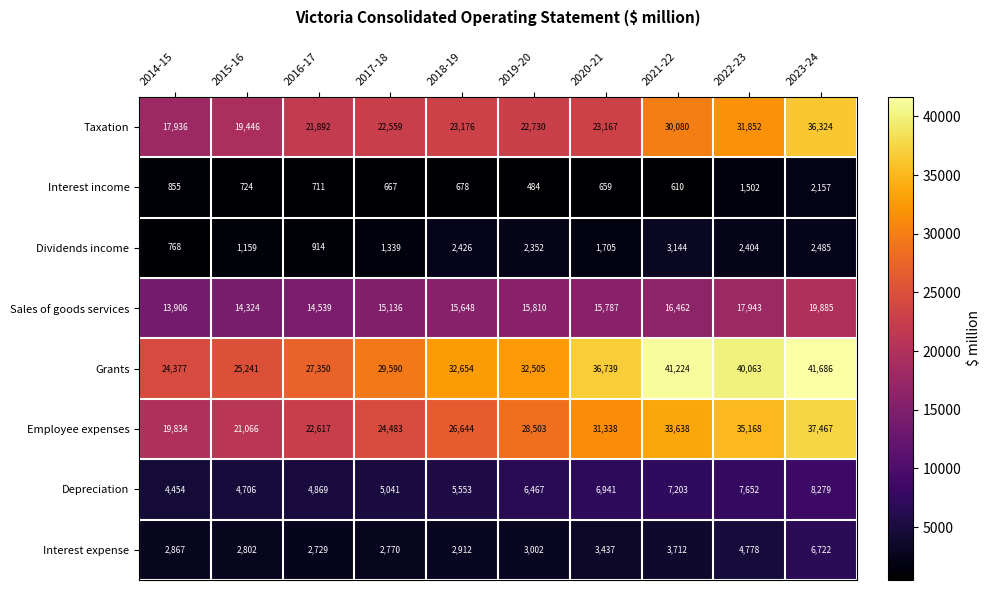

True or false: Sales of goods services has a value of 15810 at 2019-20.

True